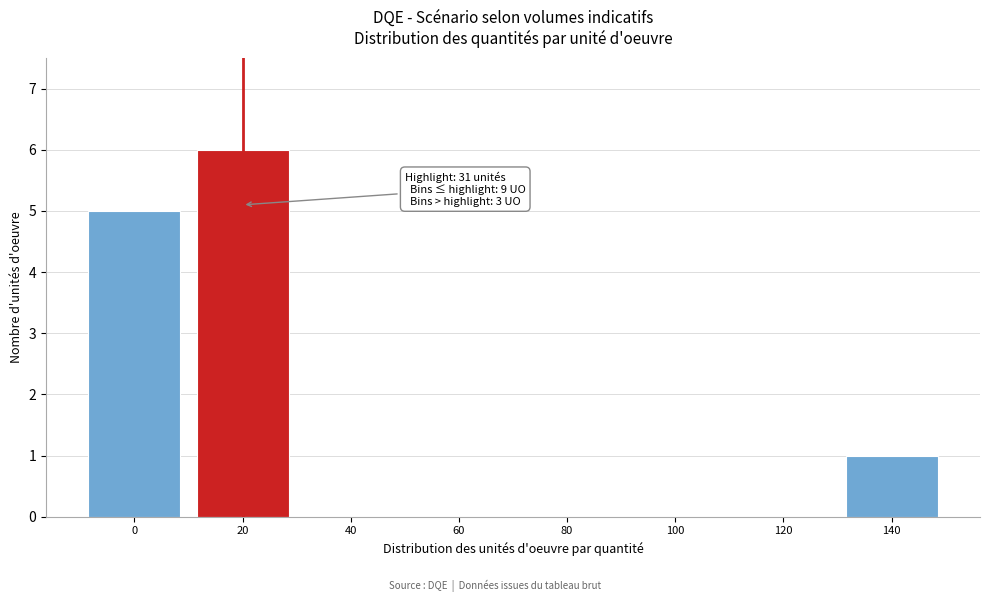

Reading right to left, transcribe all the data shown in this chart.

140=1	120=0	100=0	80=0	60=0	40=0	20=6	0=5